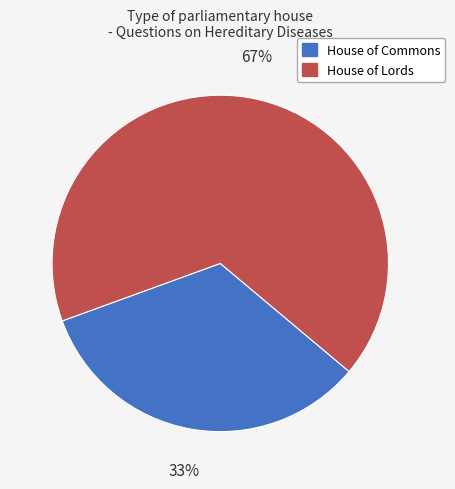

How many segments does this pie chart have?

2